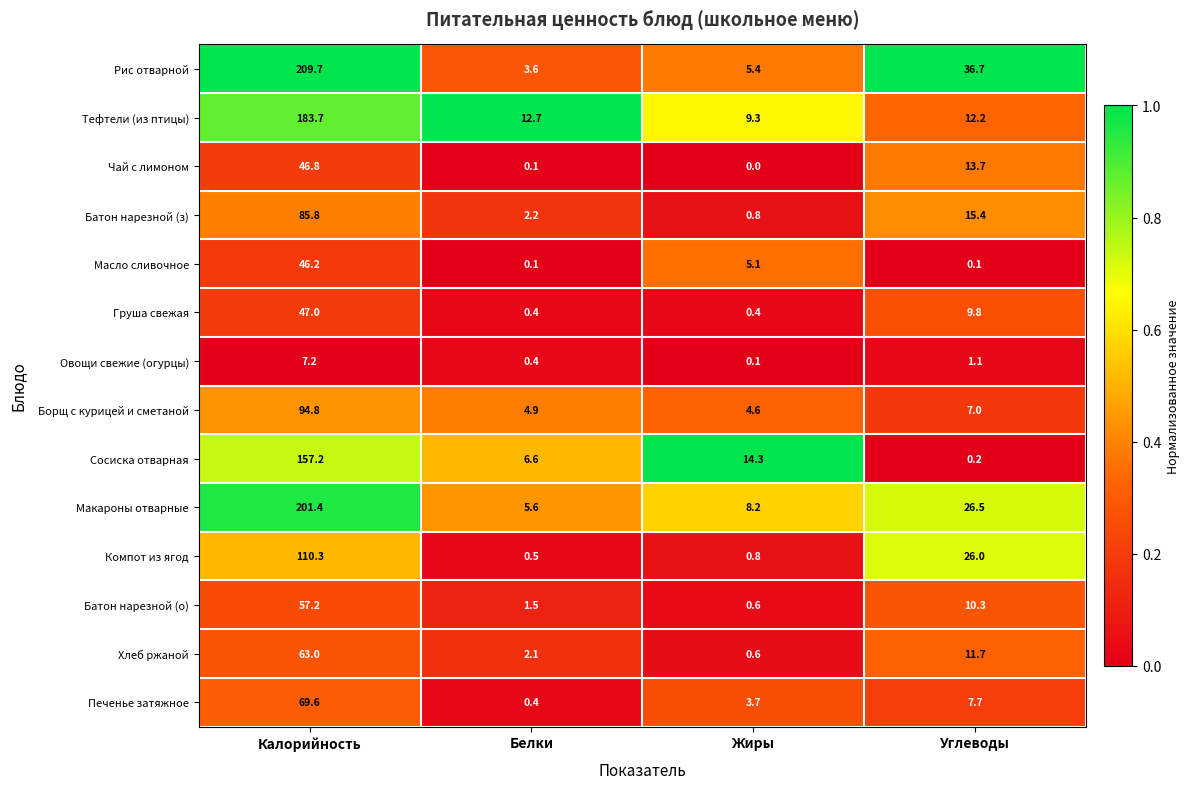

What is the sum of the Батон нарезной (о) values at Жиры and Калорийность?

57.8